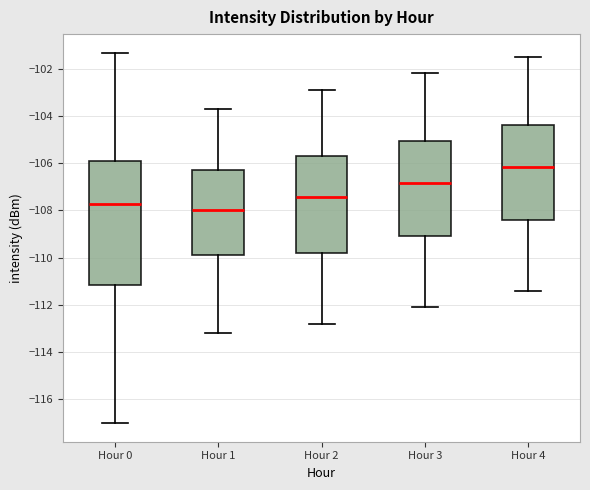

Reading left to right, read every box against the y-axis: the position of its median line, the range the box covers, and the ends of its whiskers. The values are not printed on the chart, so give them approximately, as read against the axis.

Hour 0: median -107.8, box -111.2 to -106.0, whiskers -117.0 to -101.4
Hour 1: median -108.0, box -109.8 to -106.2, whiskers -113.2 to -103.6
Hour 2: median -107.4, box -109.8 to -105.6, whiskers -112.8 to -102.8
Hour 3: median -106.8, box -109.0 to -105.0, whiskers -112.0 to -102.2
Hour 4: median -106.2, box -108.4 to -104.4, whiskers -111.4 to -101.4